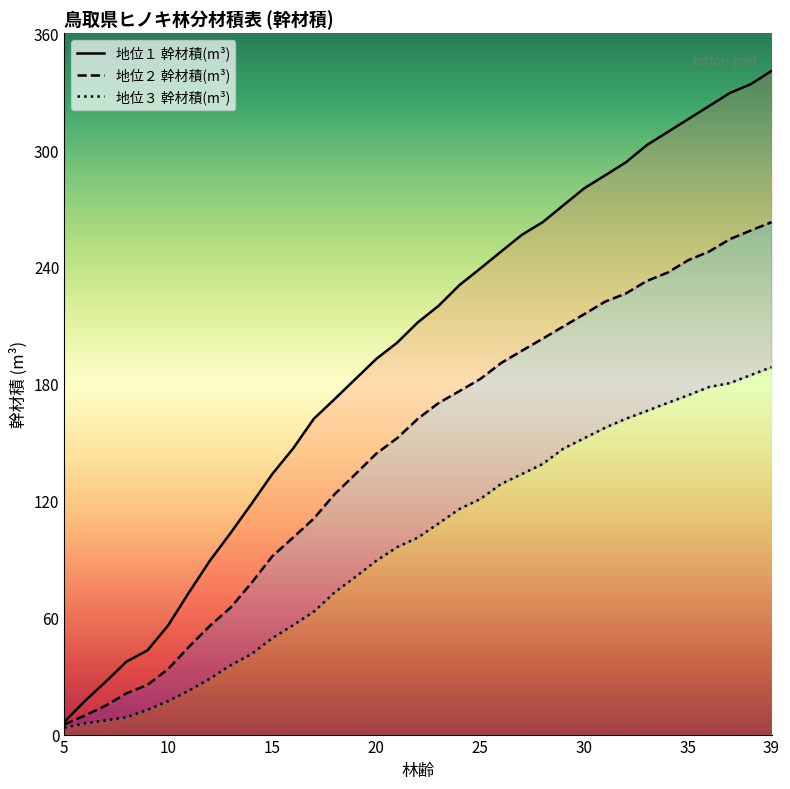

True or false: 地位１ 幹材積(m³) has more than 0 points higher than both neighbors.

False